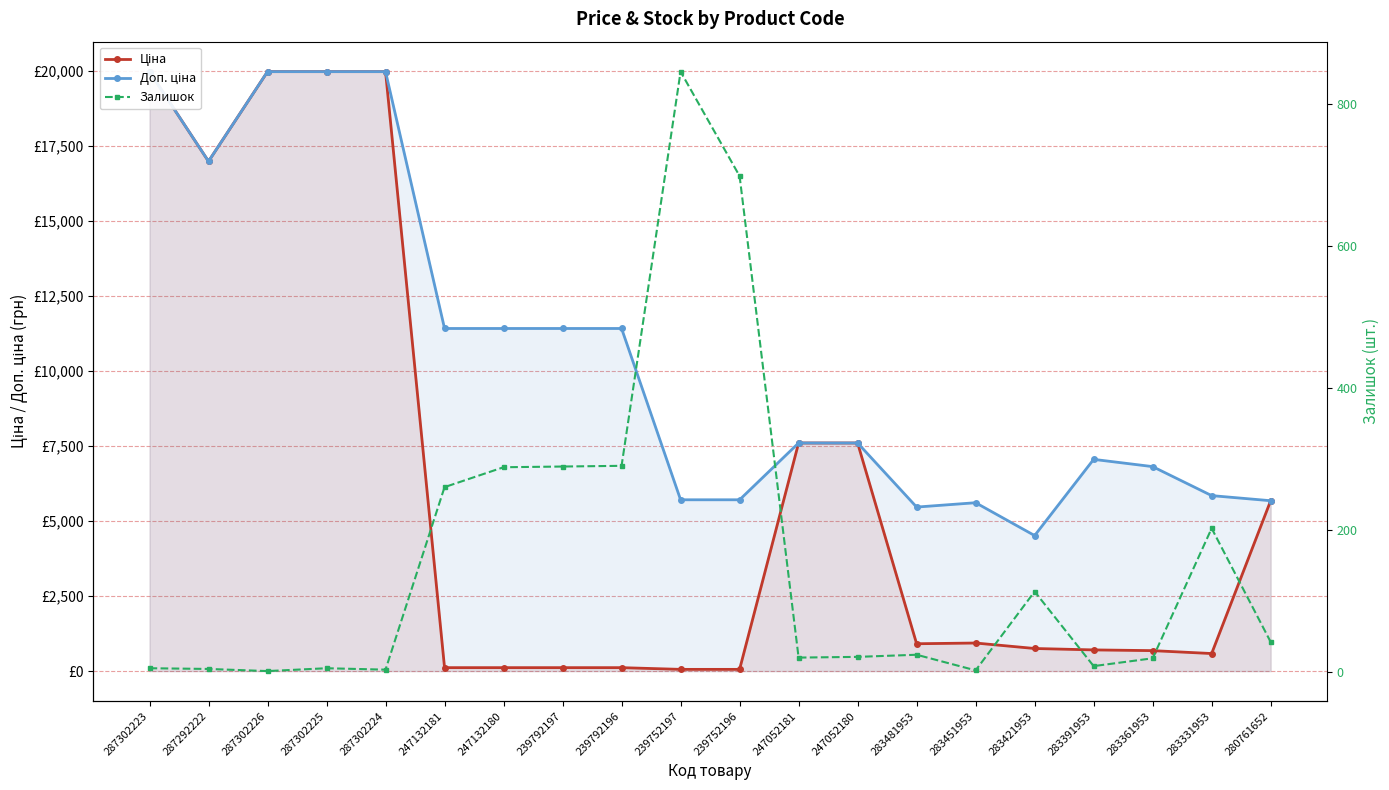

What is the sum of all Ціна values?

122838.0